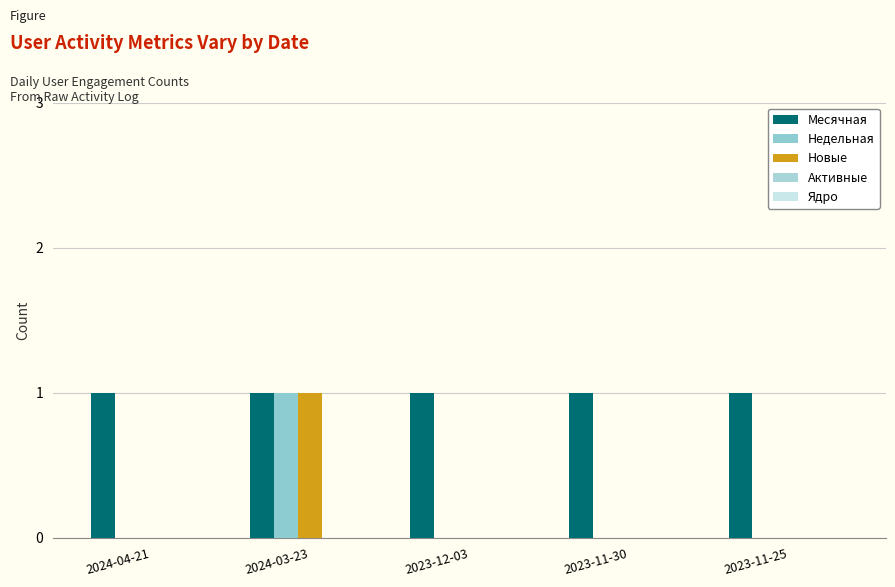

Are the bars horizontal?

No